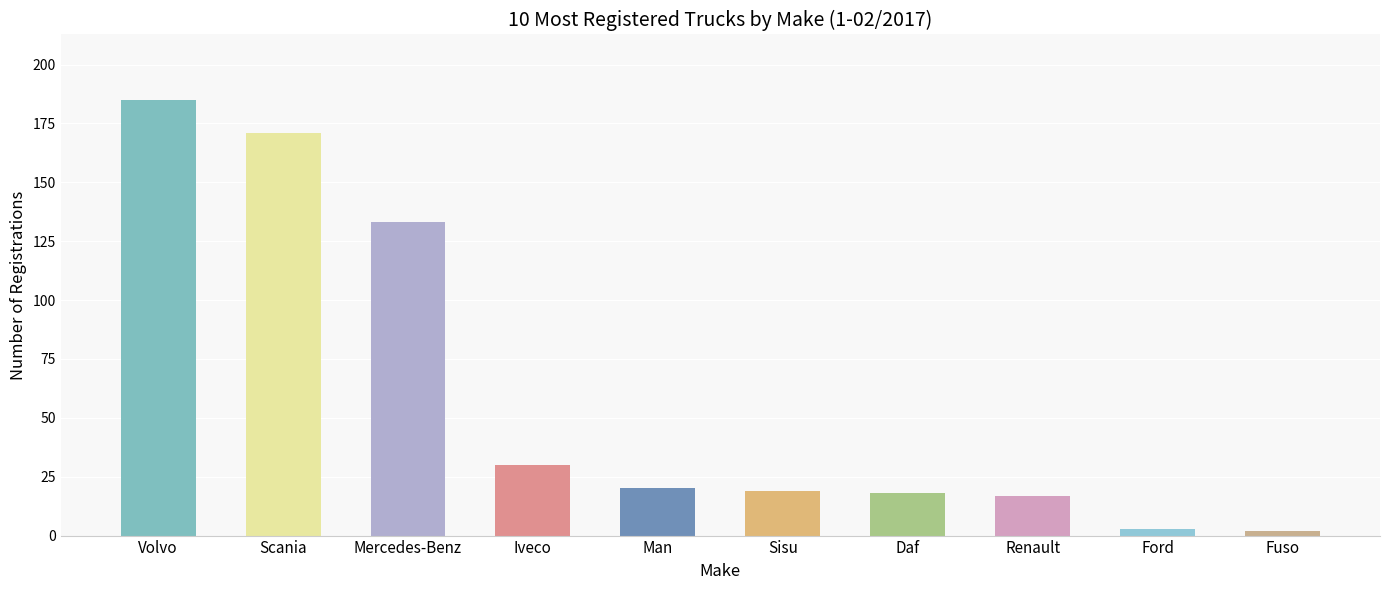

What is the average value?

60